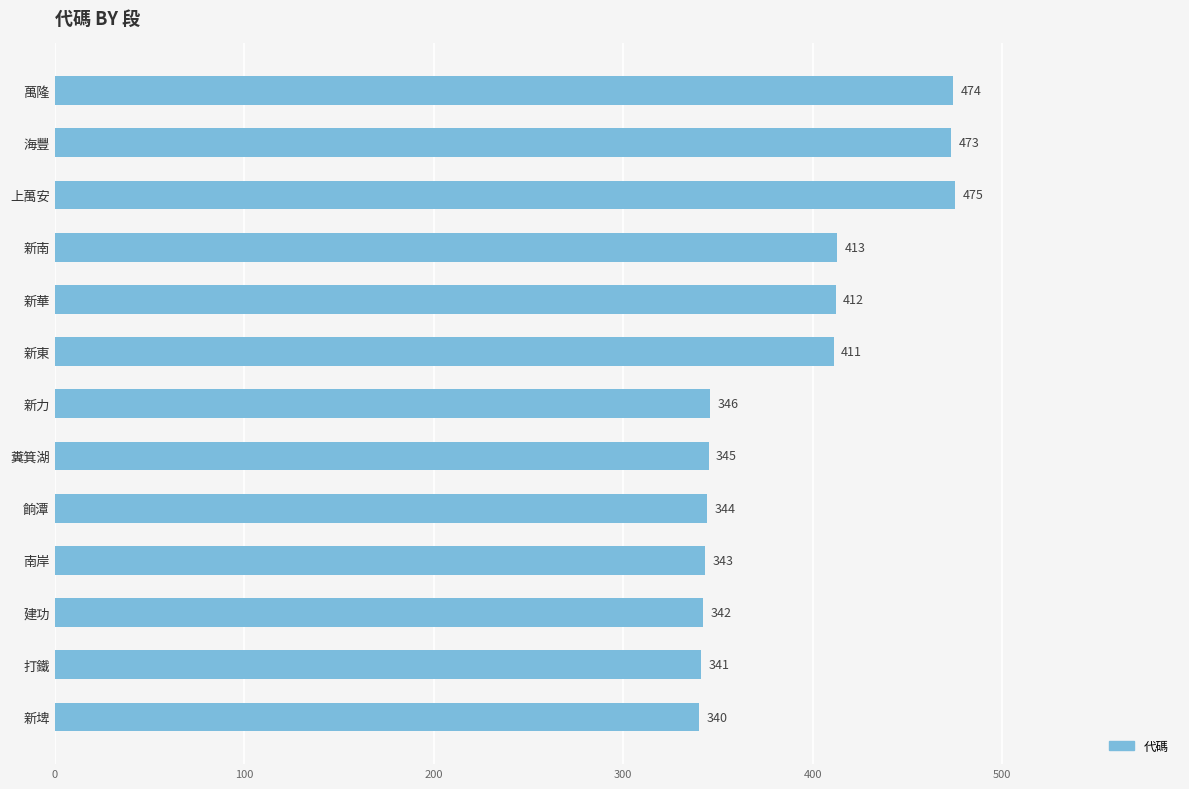

Which label corresponds to the largest value in the chart?

上萬安